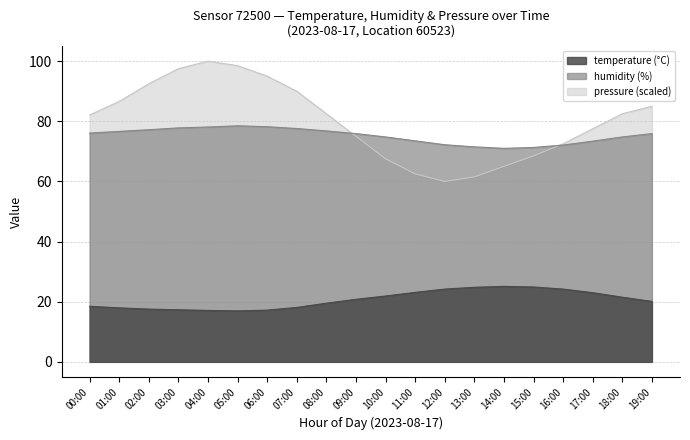

What is the average value of the humidity series?

75.2